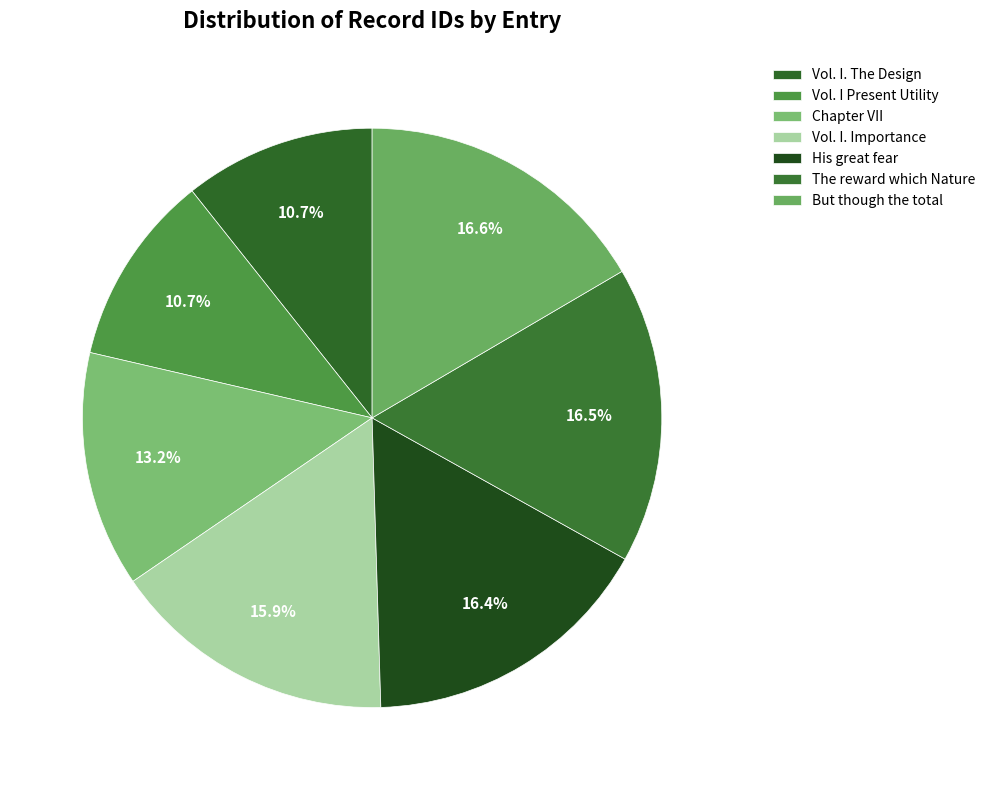

What is the ratio of the value at Vol. I. The Design to the value at Chapter VII?

0.8